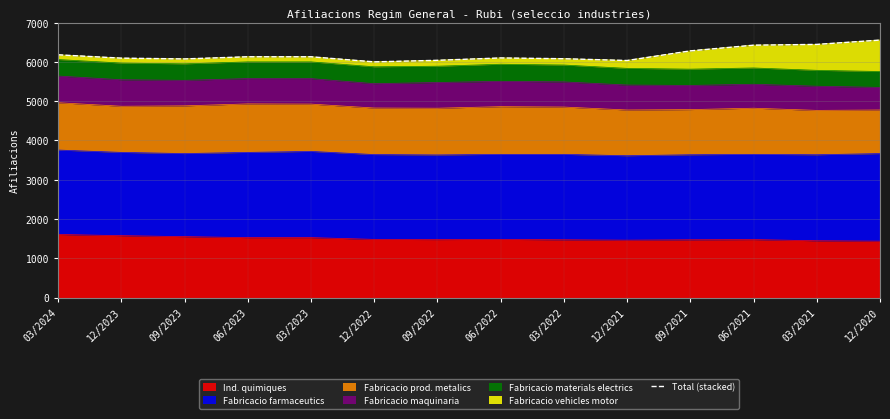

The value at 03/2024 is 6180. True or false?

True